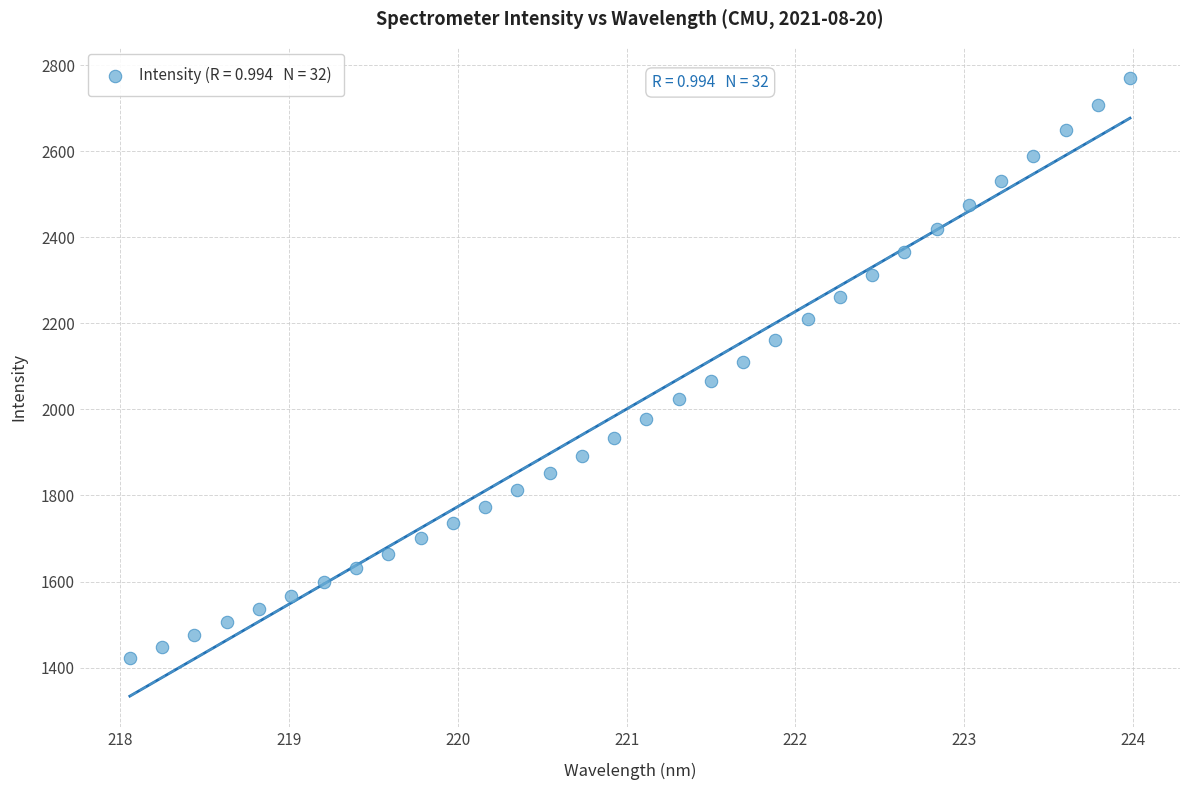

What is the range of X values (max minus min)?

5.9